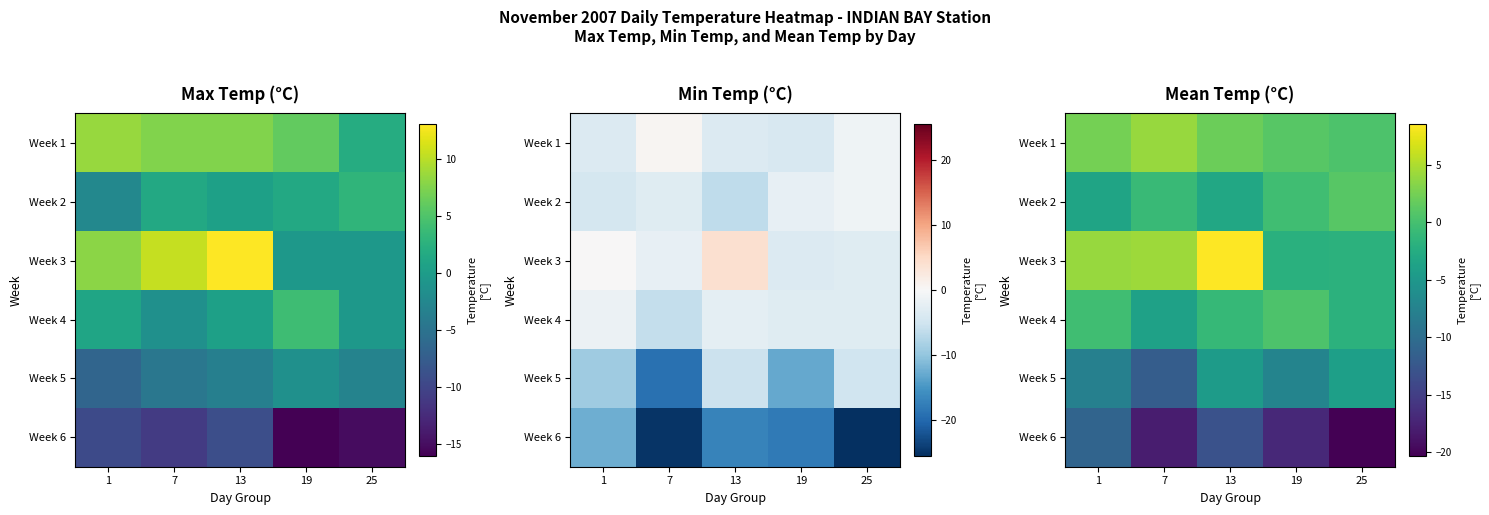

At which label does Week 6 first exceed -17?

1